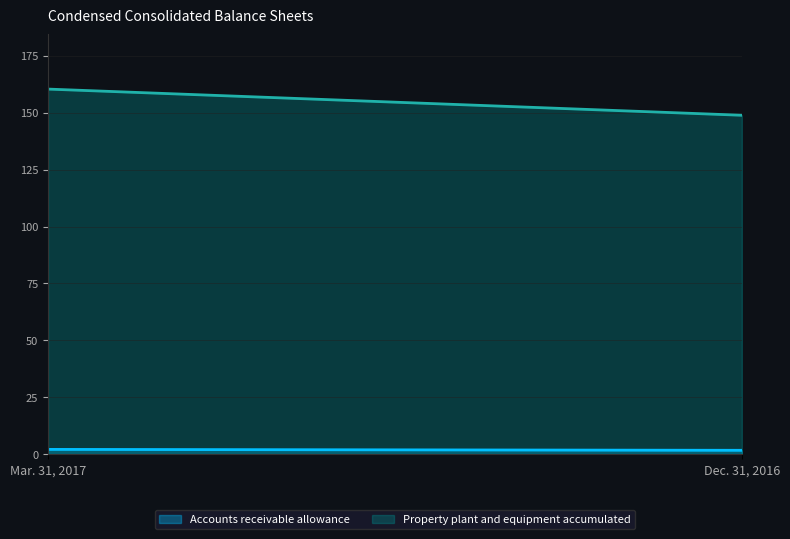

List the series in order of their overall mean, highest first.

Property plant and equipment accumulated, Accounts receivable allowance